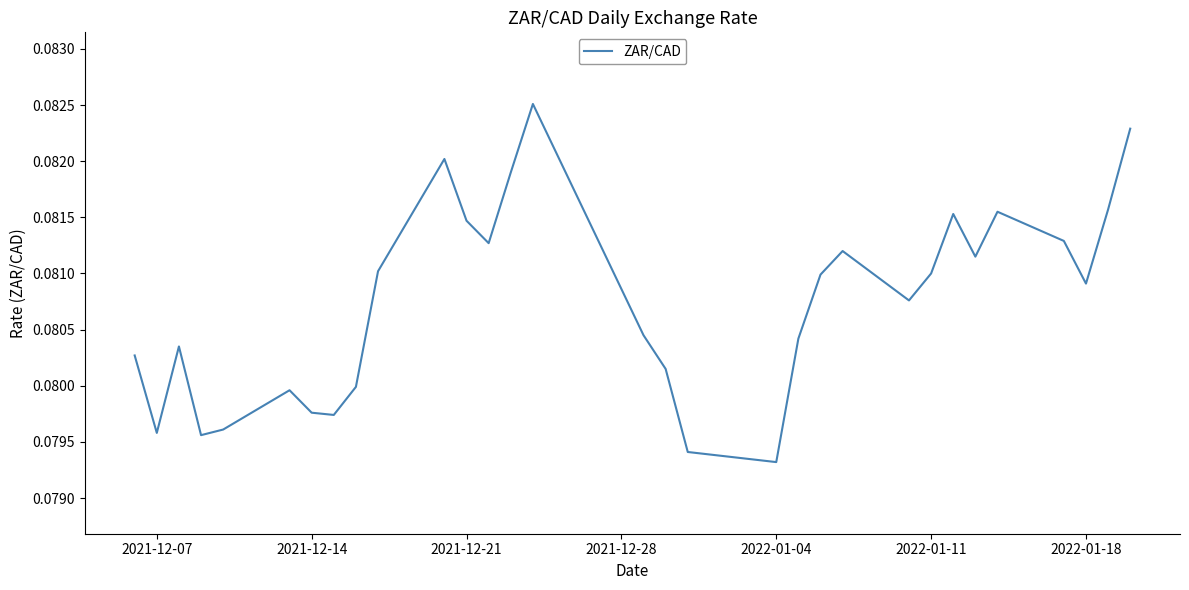

How many lines are shown in the chart?

1